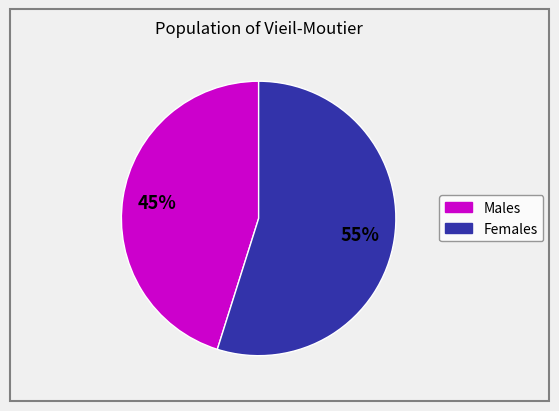

To the nearest percent, what is the difference between the largest and smallest slice percentages?

10%